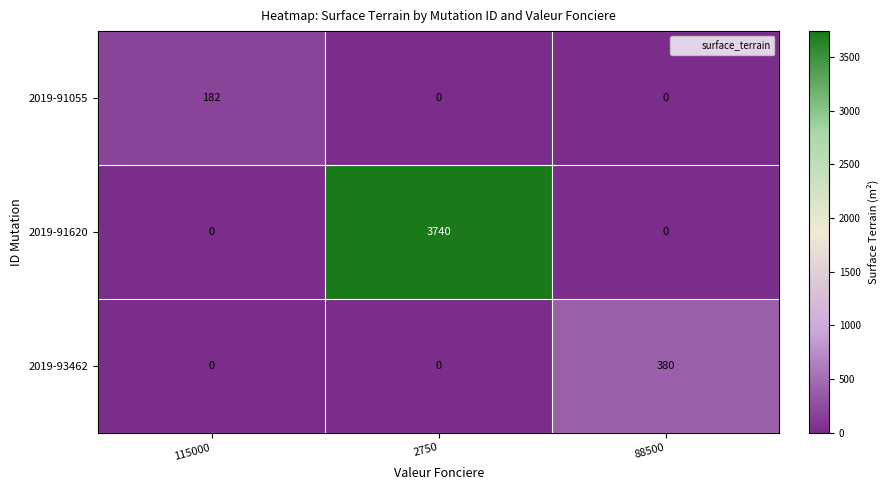

Reading left to right, extract all data points from this chart.

2019-91055: 182	0	0
2019-91620: 0	3740	0
2019-93462: 0	0	380